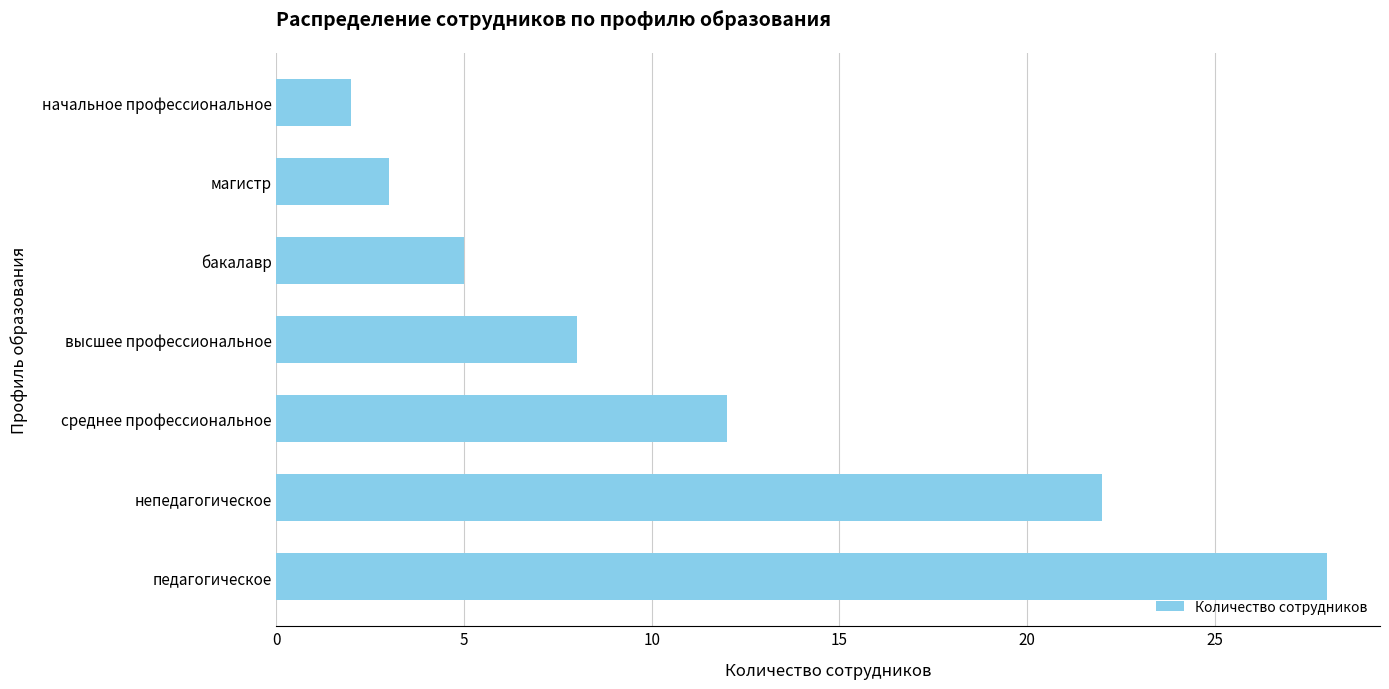

Reading top to bottom, extract all data points from this chart.

начальное профессиональное=2	магистр=3	бакалавр=5	высшее профессиональное=8	среднее профессиональное=12	непедагогическое=22	педагогическое=28